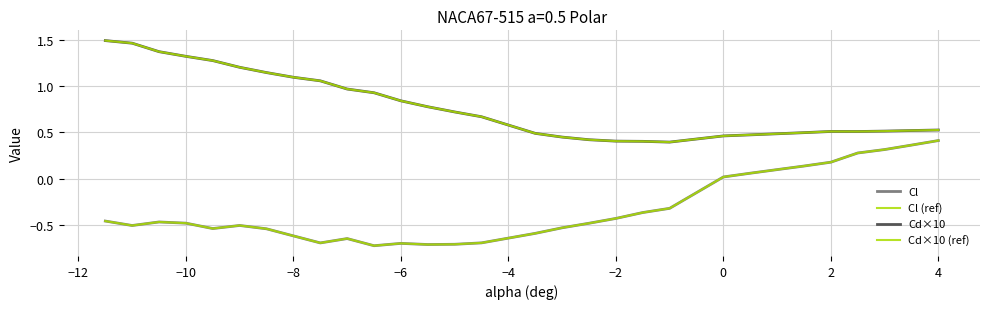

True or false: Cd×10 and Cd×10 (ref) cross at least once.

False